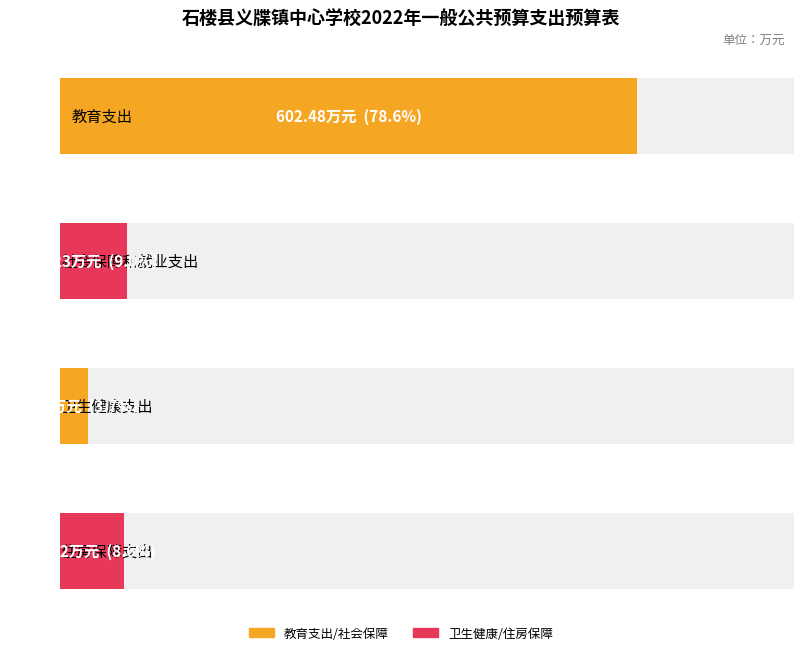

List the labels in order of value, largest first.

教育支出, 社会保障和就业支出, 住房保障支出, 卫生健康支出